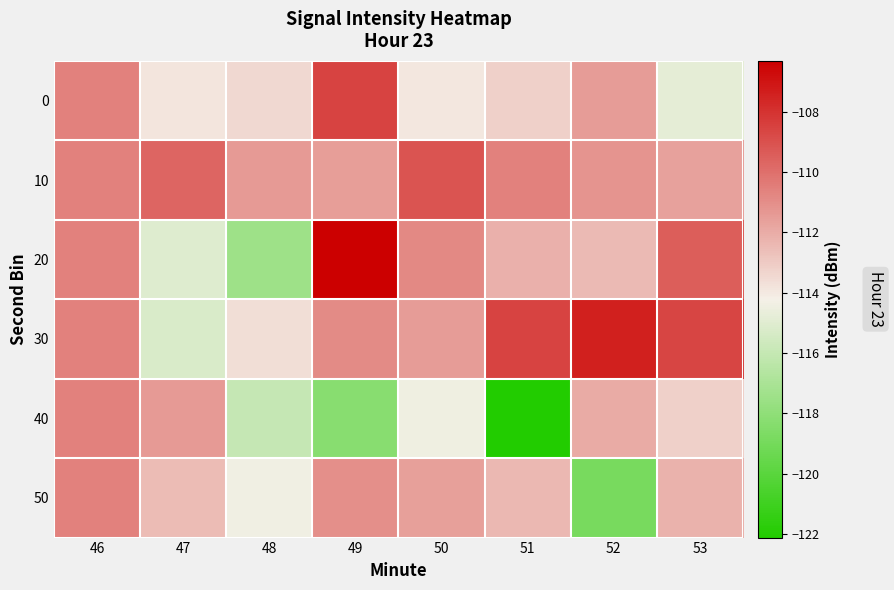

List the series in order of their peak value, lowest first.

40, 50, 10, 0, 30, 20